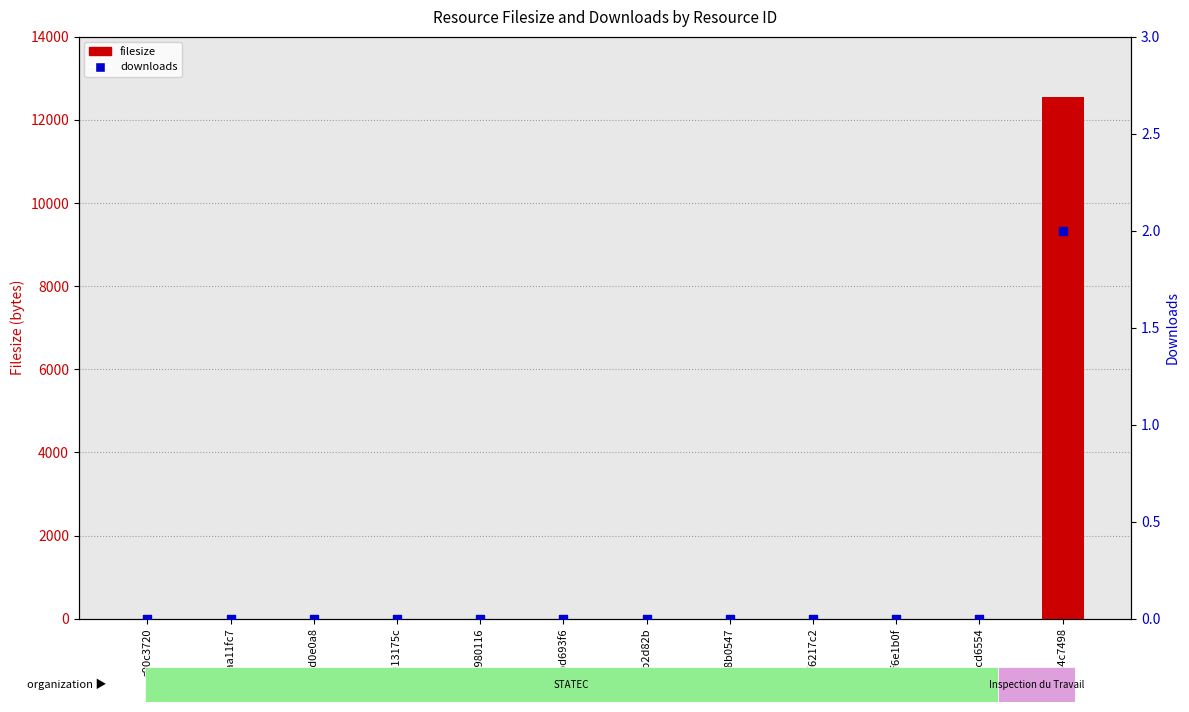

Is the value of filesize at 2f6217c2 greater than the value of downloads at 97cd6554?

No